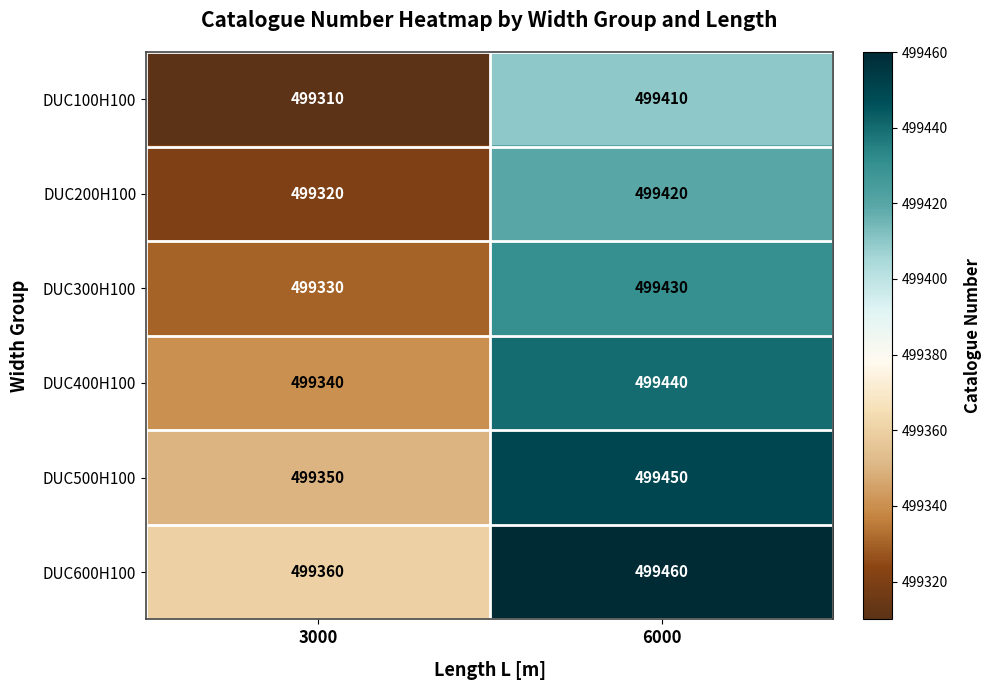

What is the maximum value shown in the chart?

499460